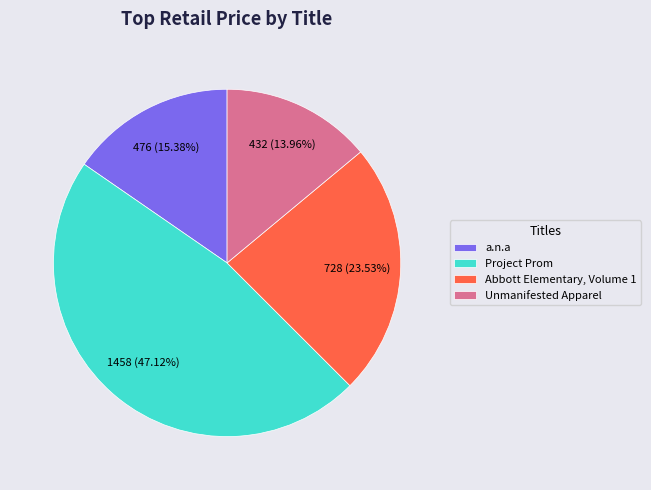

To the nearest percent, what percentage of the pie is Unmanifested Apparel?

14%